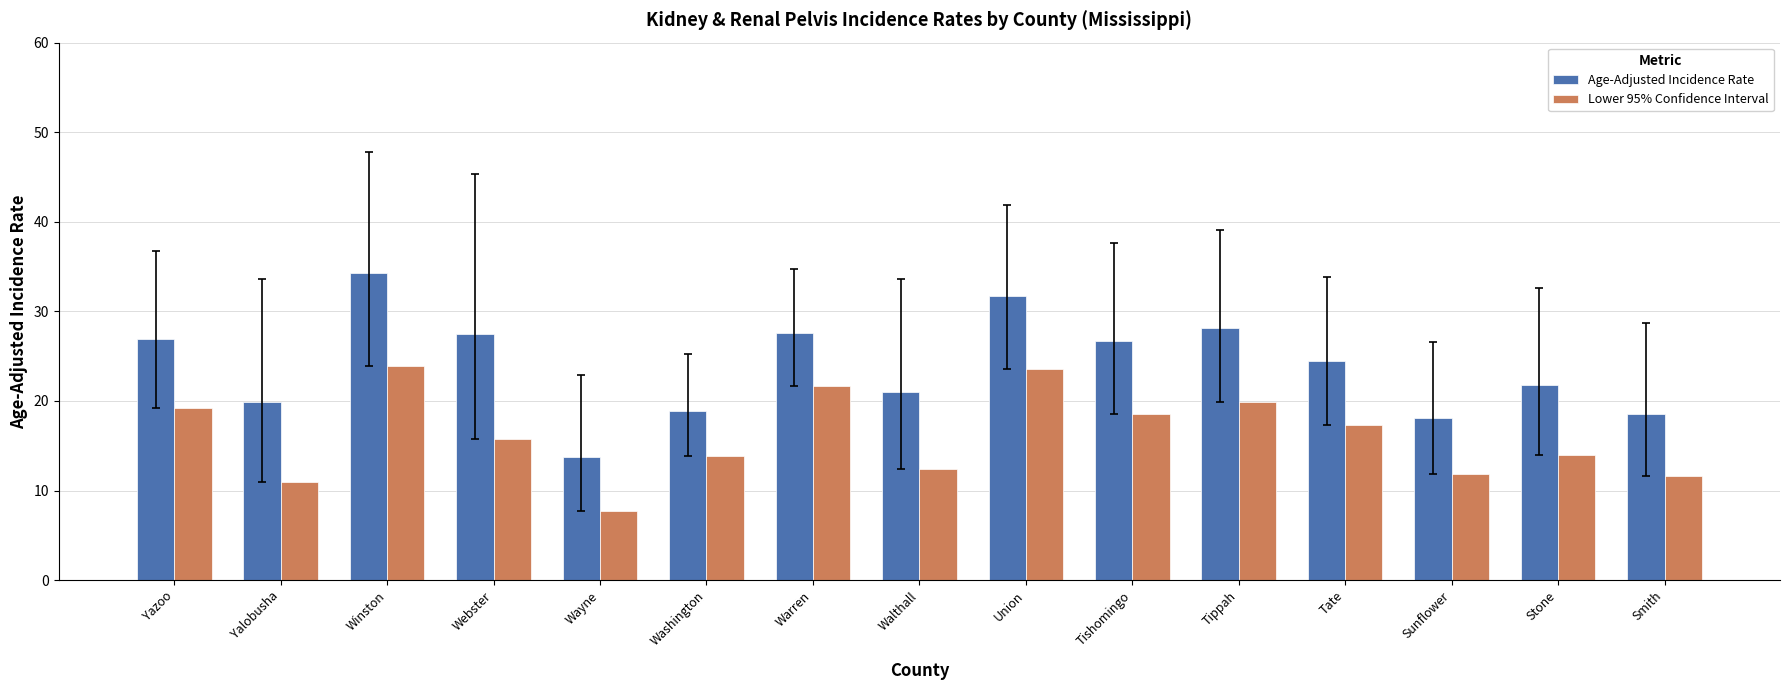

At which category is the sum across all series the highest?

Winston